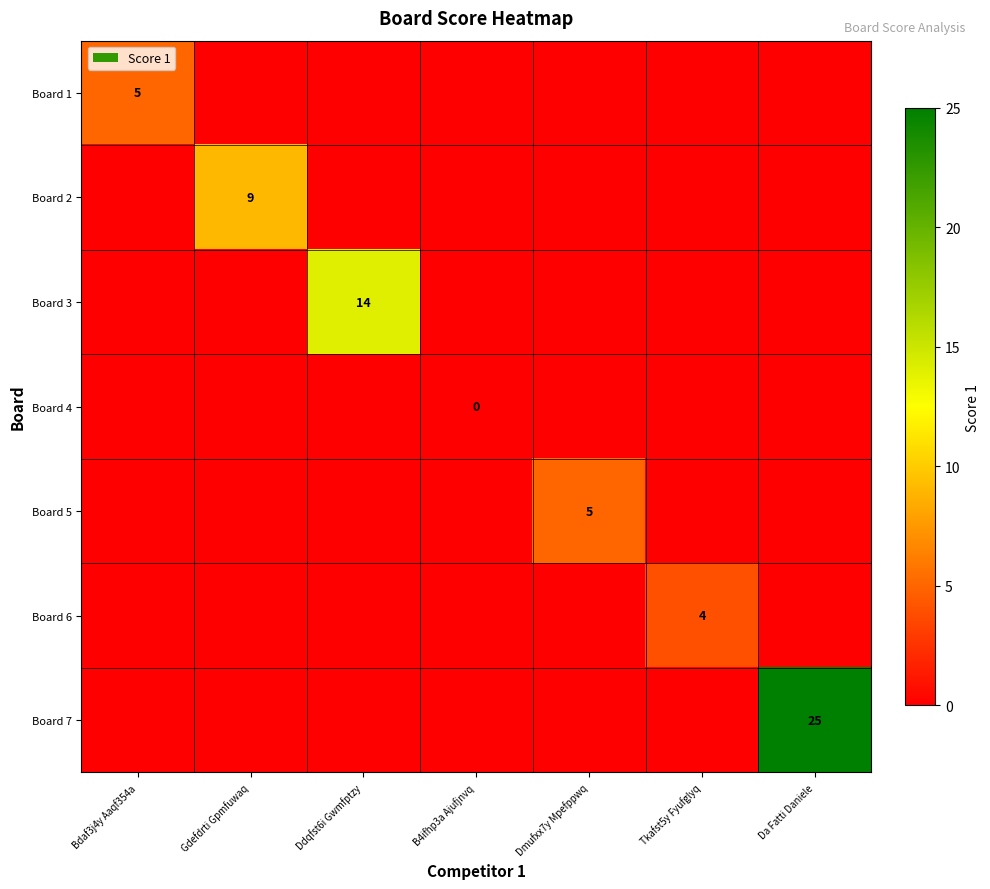

How many Board 6 values are between 0 and 1?

6